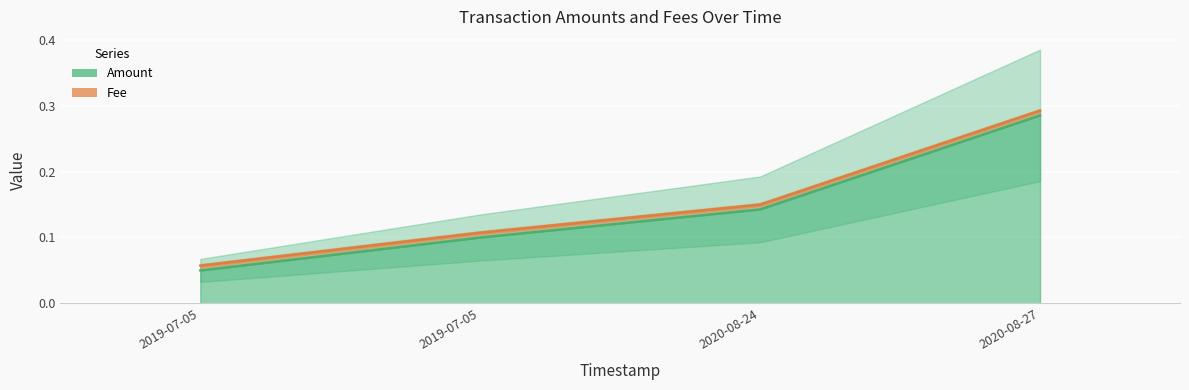

Rank the categories by value from lowest to highest.

2019-07-05, 2019-07-05, 2020-08-24, 2020-08-27